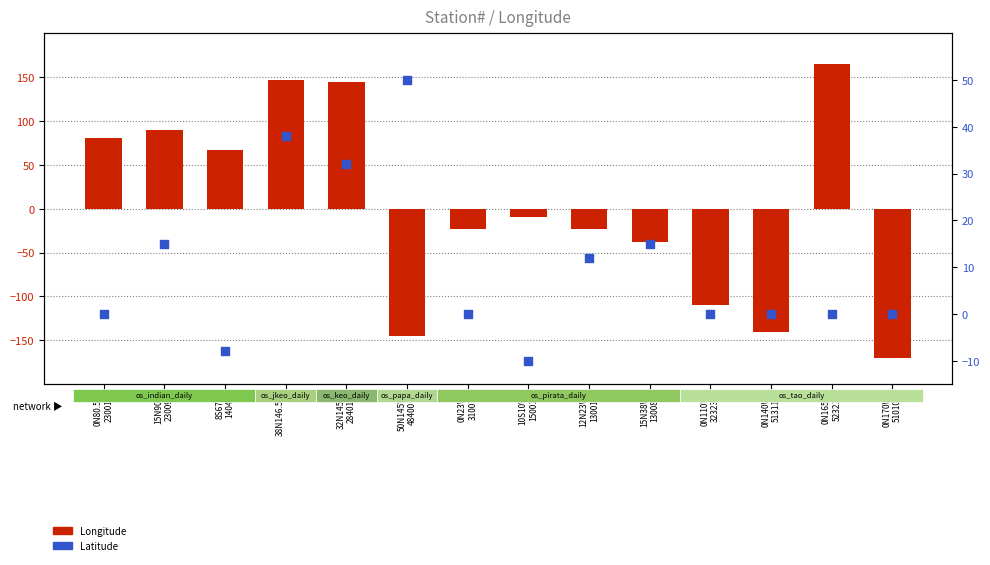

Which series contains the lowest Y value?

Longitude